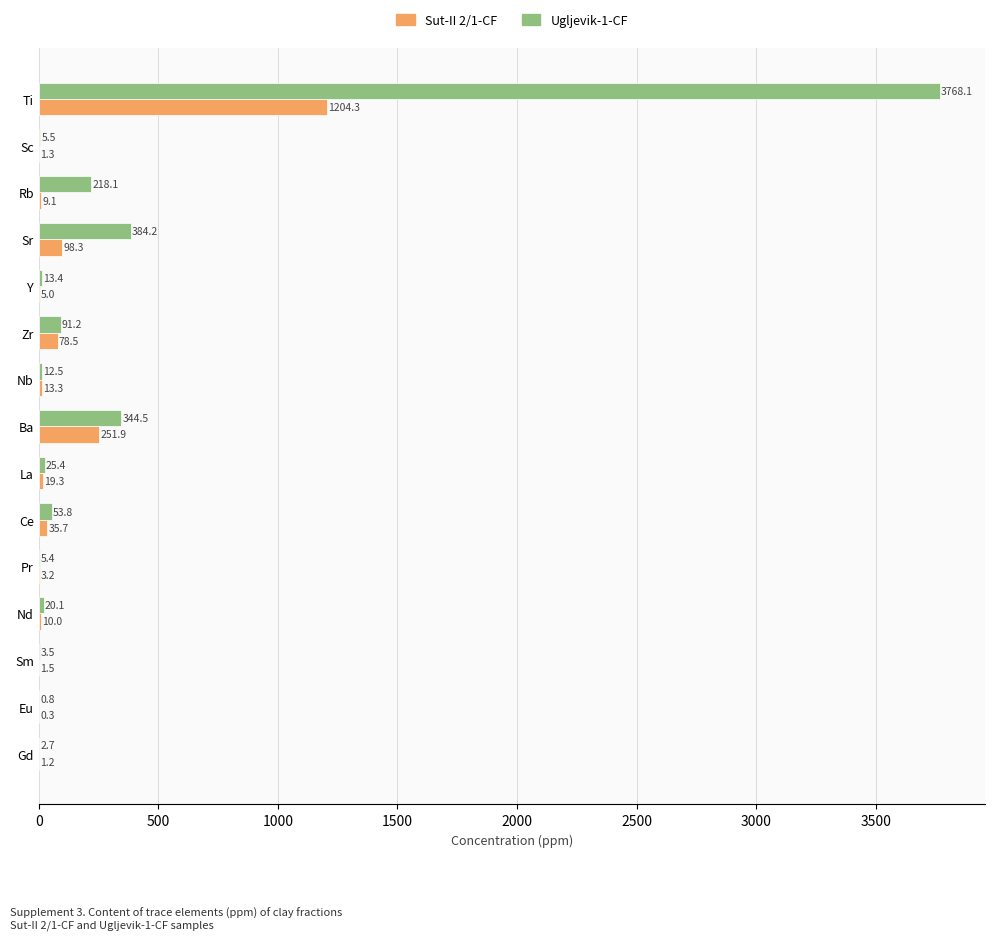

Is it true that Sut-II 2/1-CF equals 13.3 at Nb?

True